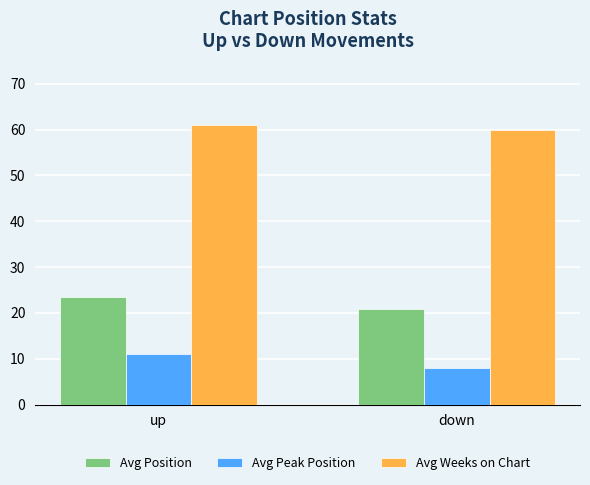

Count the Avg Position values in the range 20 to 23.

1